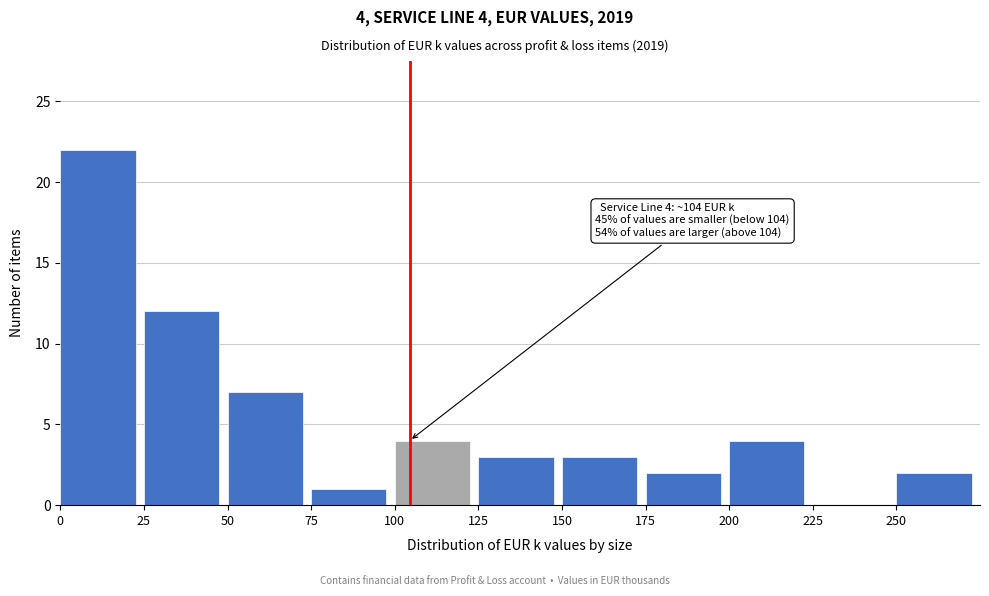

Which range on the x-axis has the tallest bar?

0 to 25